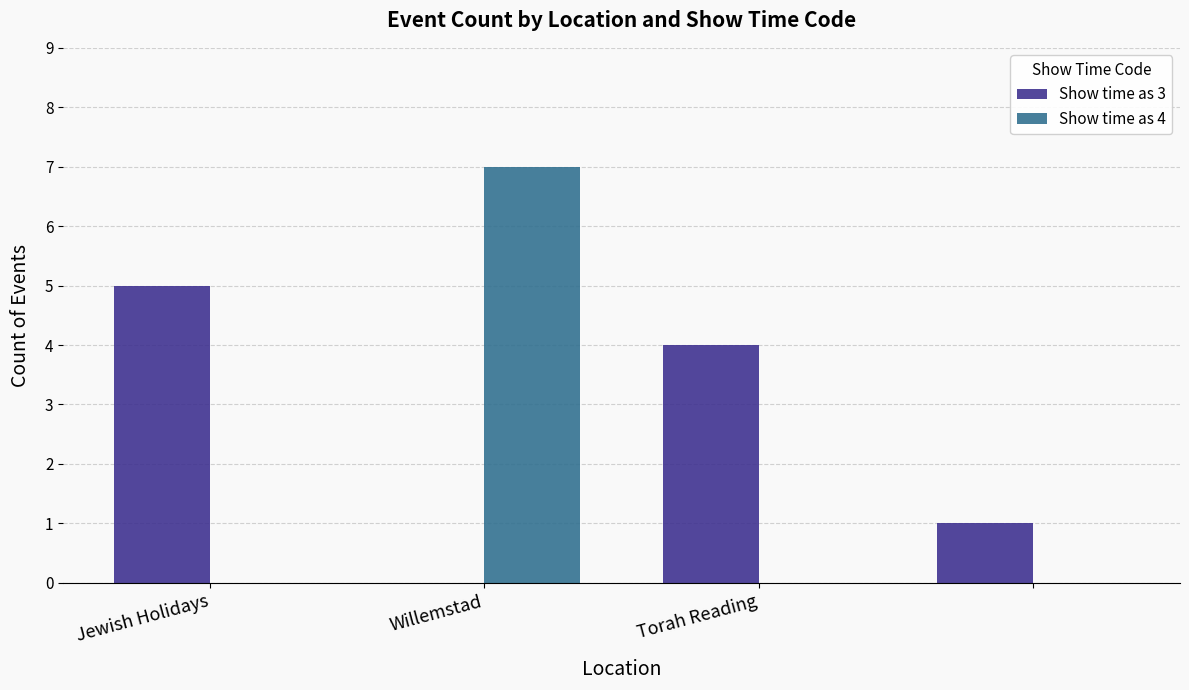

What is the maximum value for Show time as 3?

5